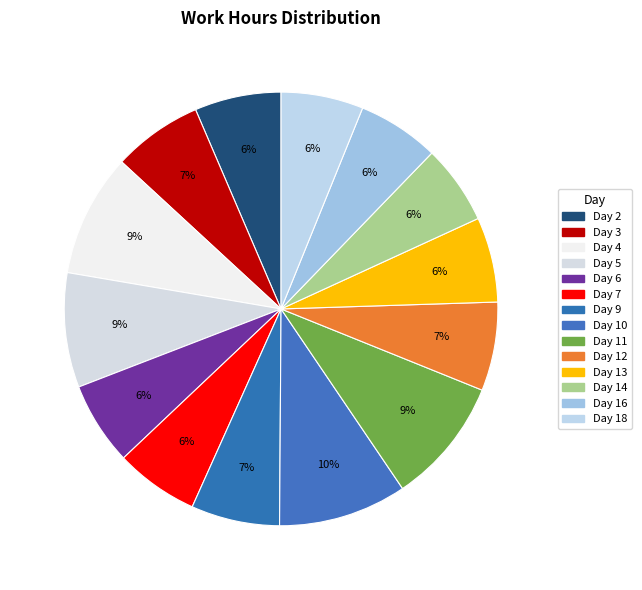

How many slices are in this pie chart?

14